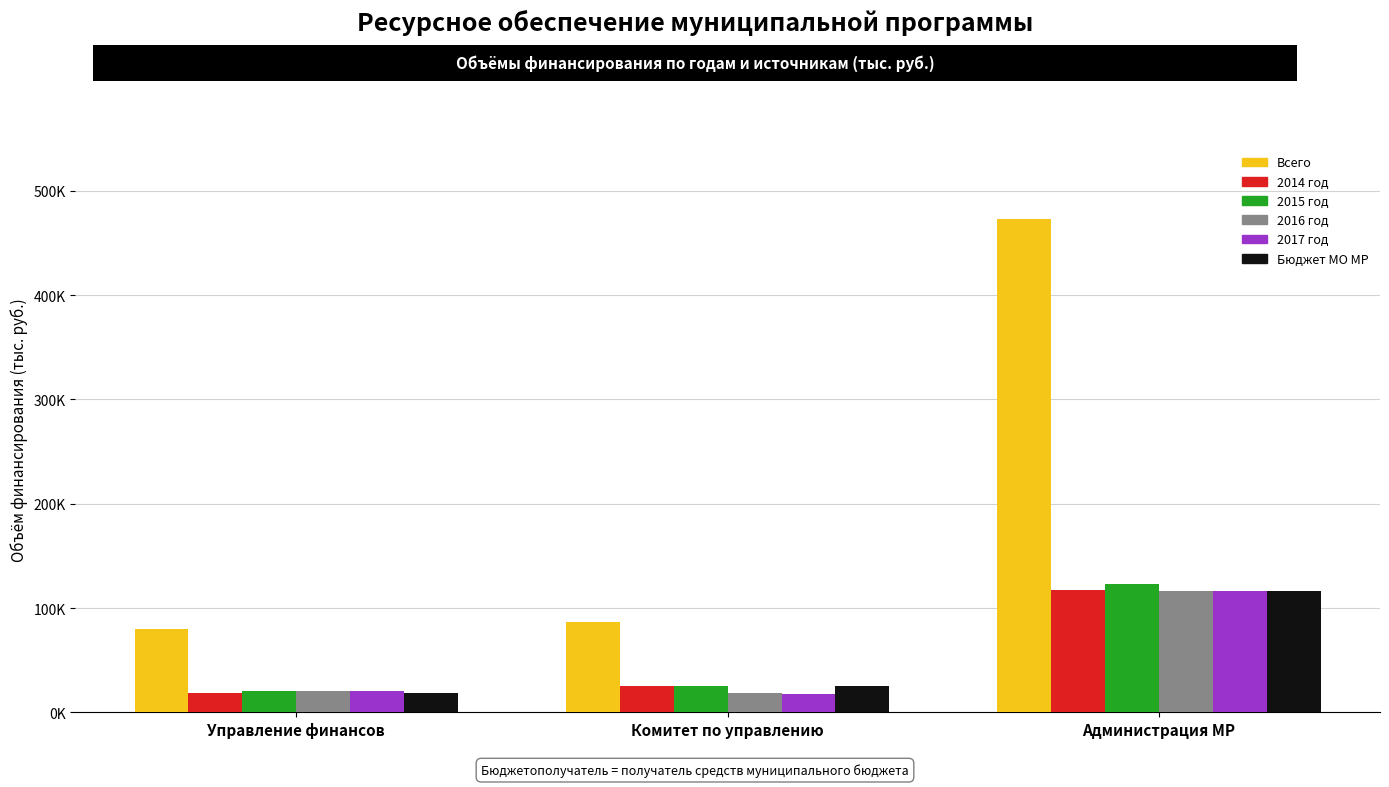

Which series has the largest range (max minus min)?

Всего